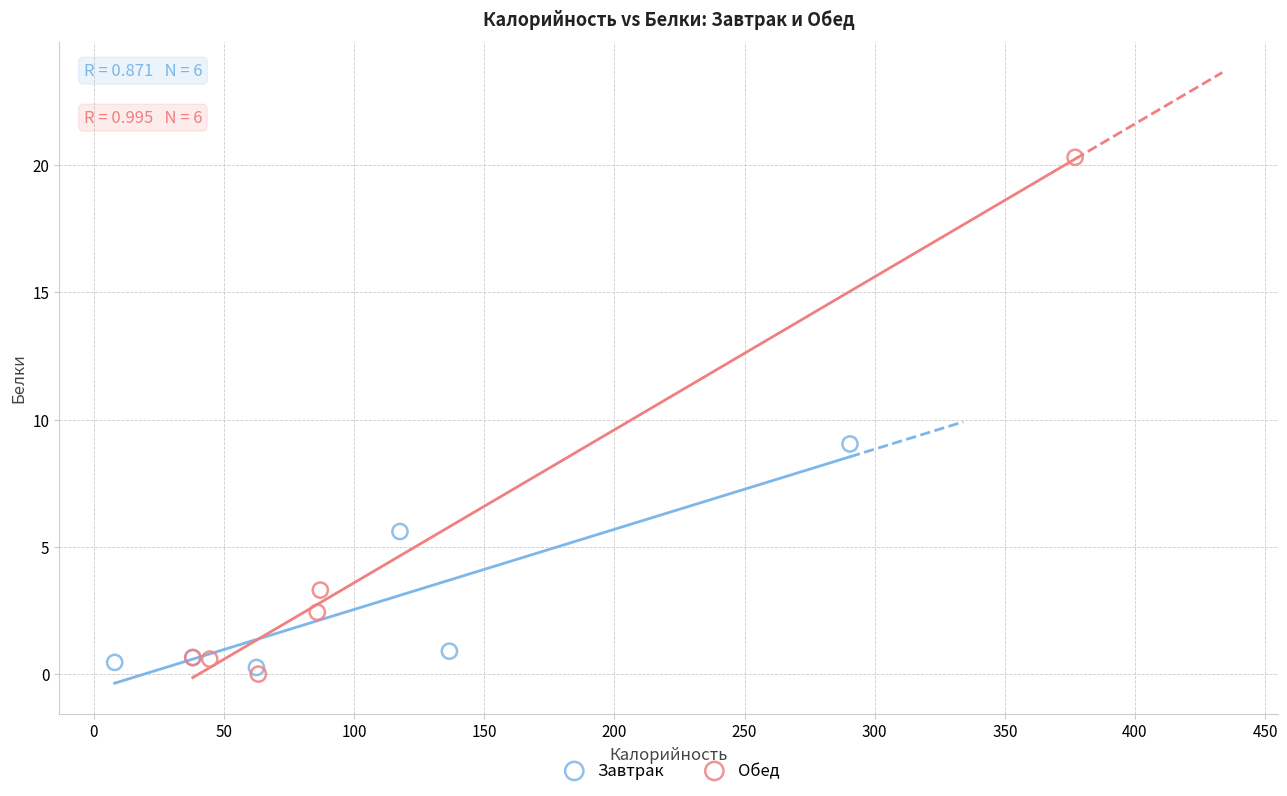

Which series has the largest Y range (max minus min)?

Обед